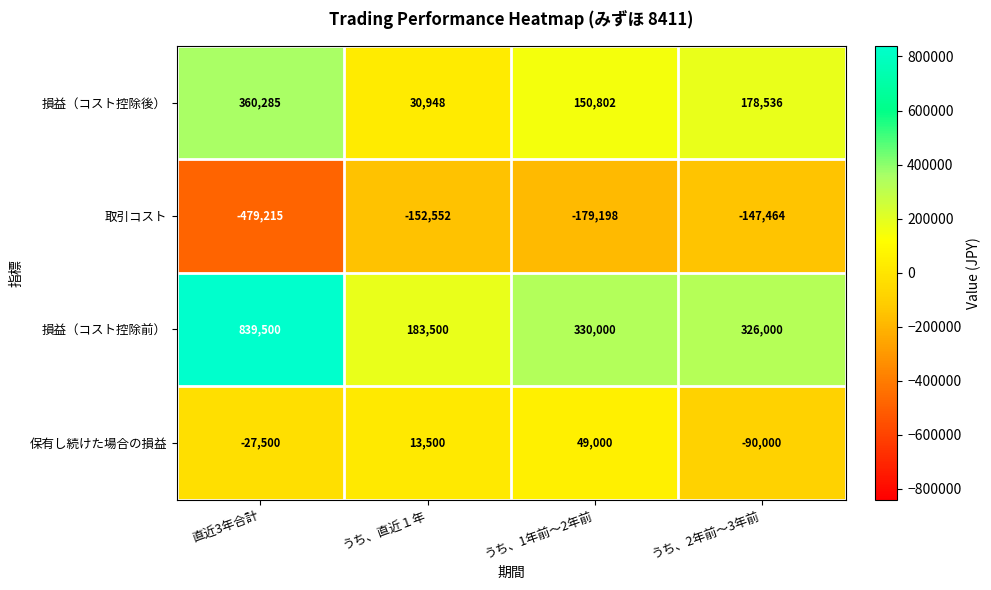

What is the approximate value of 取引コスト at うち、2年前〜3年前, to the nearest 50?

-147450